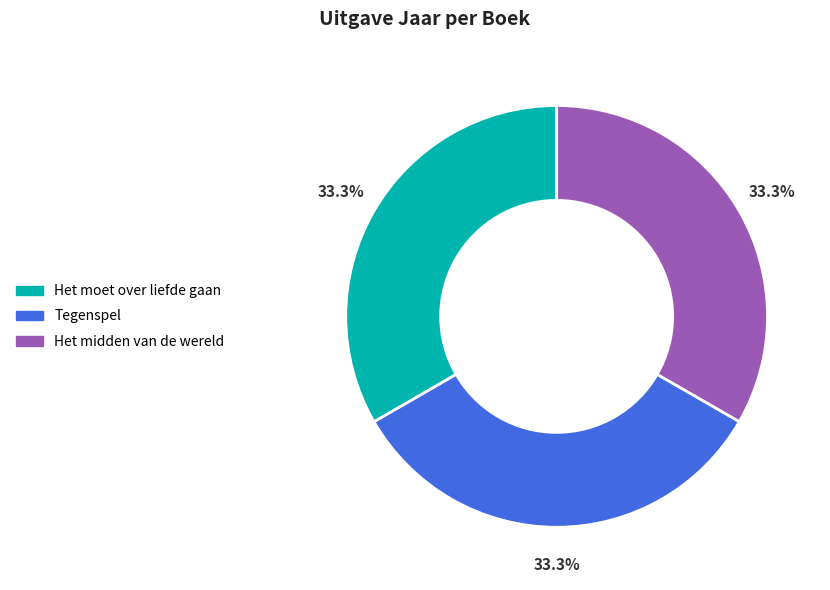

Is it true that Het midden van de wereld is 26% of the pie?

False